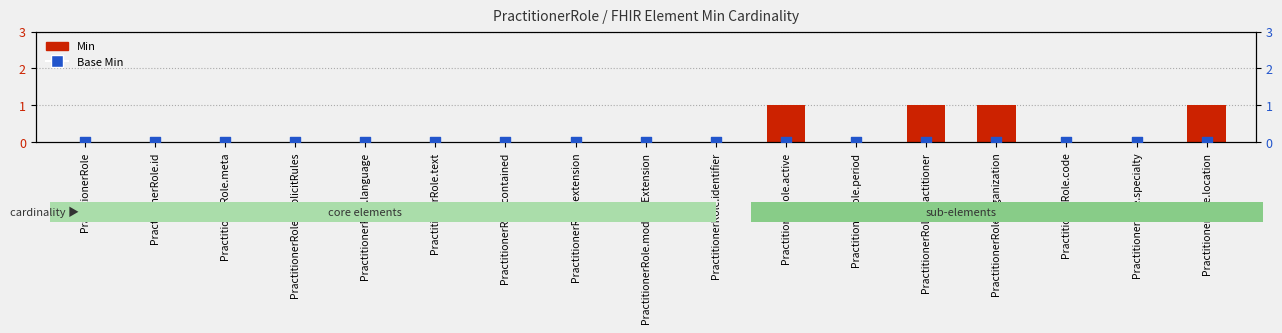

Which series has the widest spread of Y values?

Min